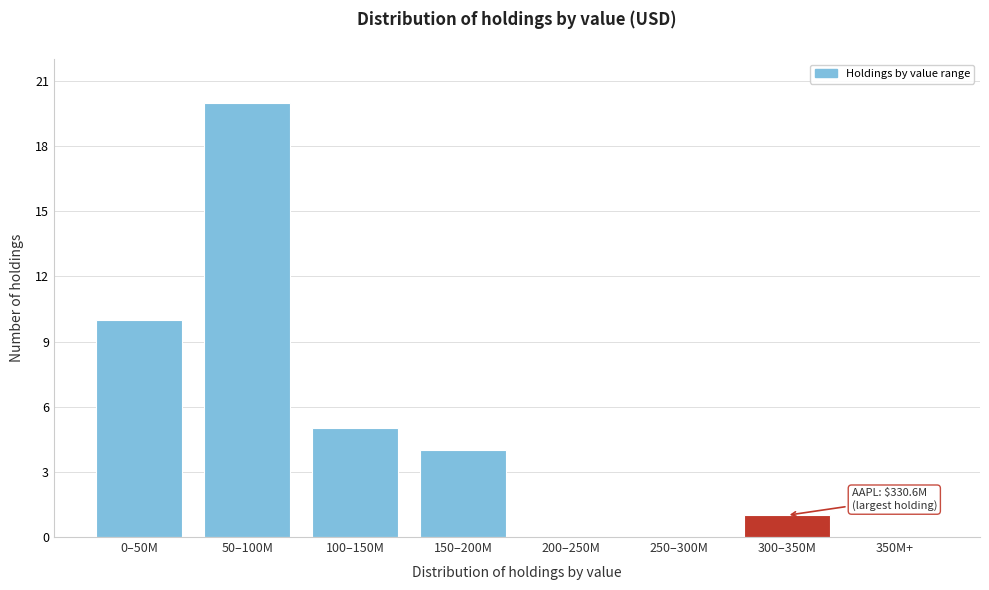

Reading left to right, transcribe all the data shown in this chart.

0–50M=10	50–100M=20	100–150M=5	150–200M=4	200–250M=0	250–300M=0	300–350M=1	350M+=0